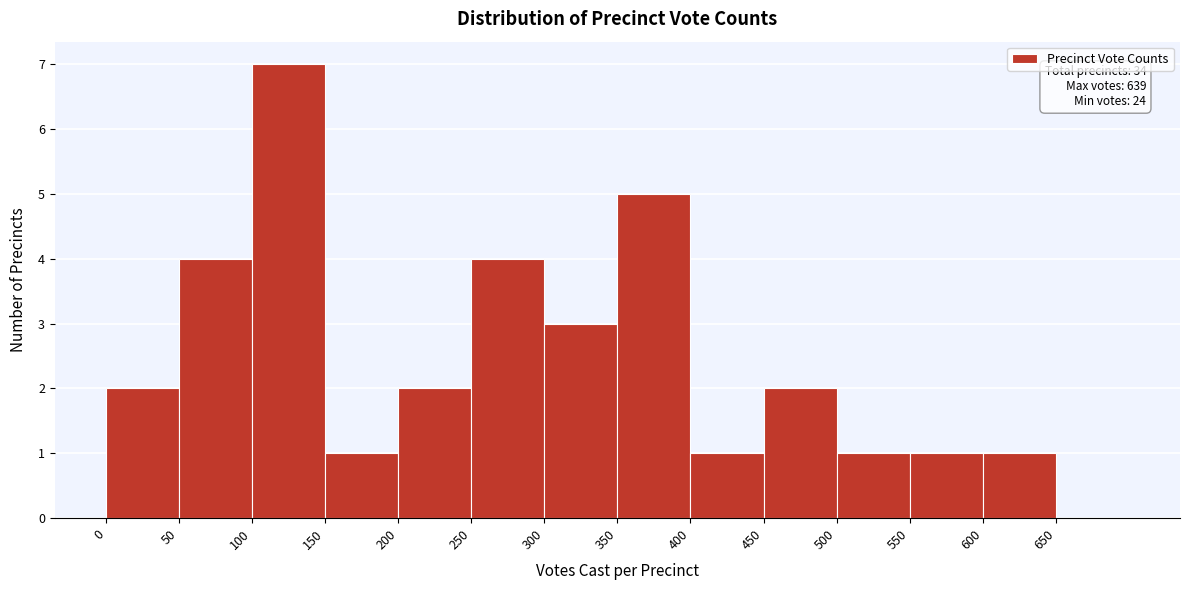

Over which range of the x-axis is the bar tallest?

100 to 150